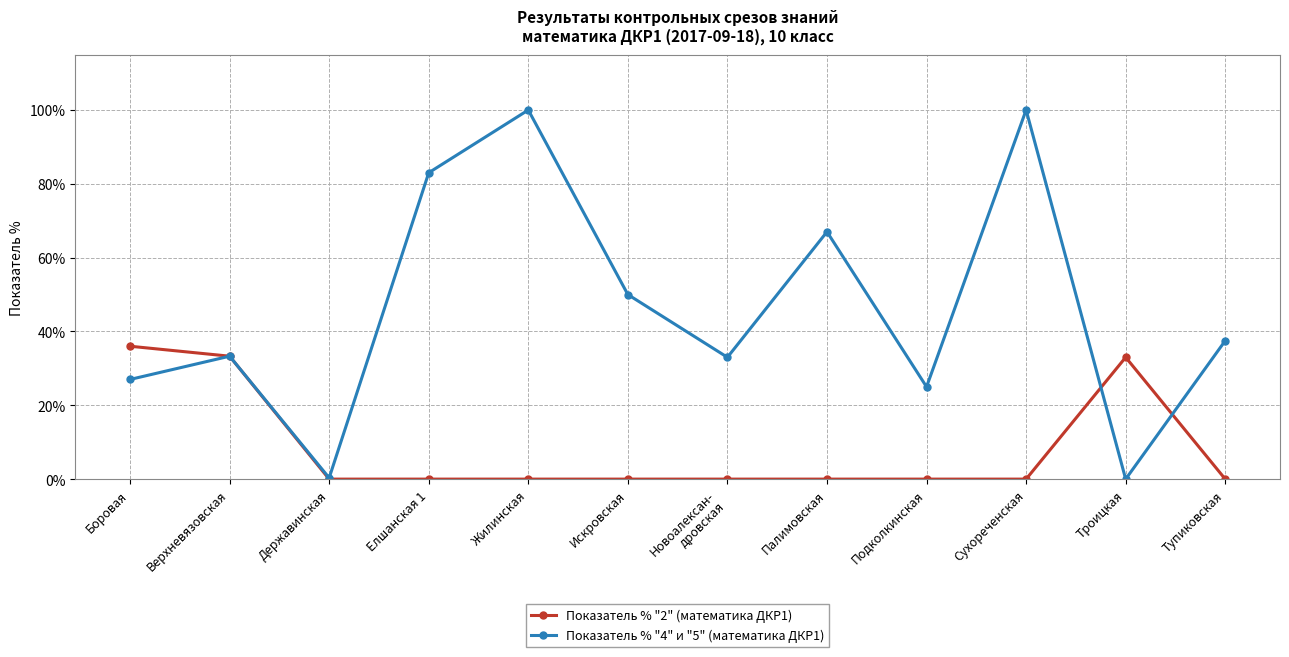

In Показатель % "2" (математика ДКР1), how many points are higher than both neighbors (excluding endpoints)?

1